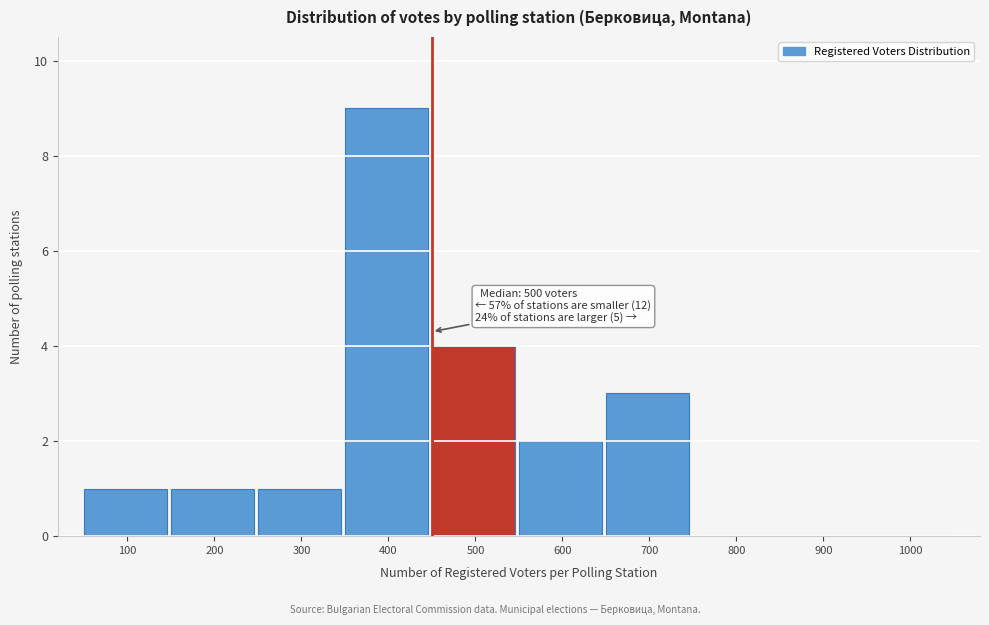

Reading left to right, extract all data points from this chart.

100=1	200=1	300=1	400=9	500=4	600=2	700=3	800=0	900=0	1000=0